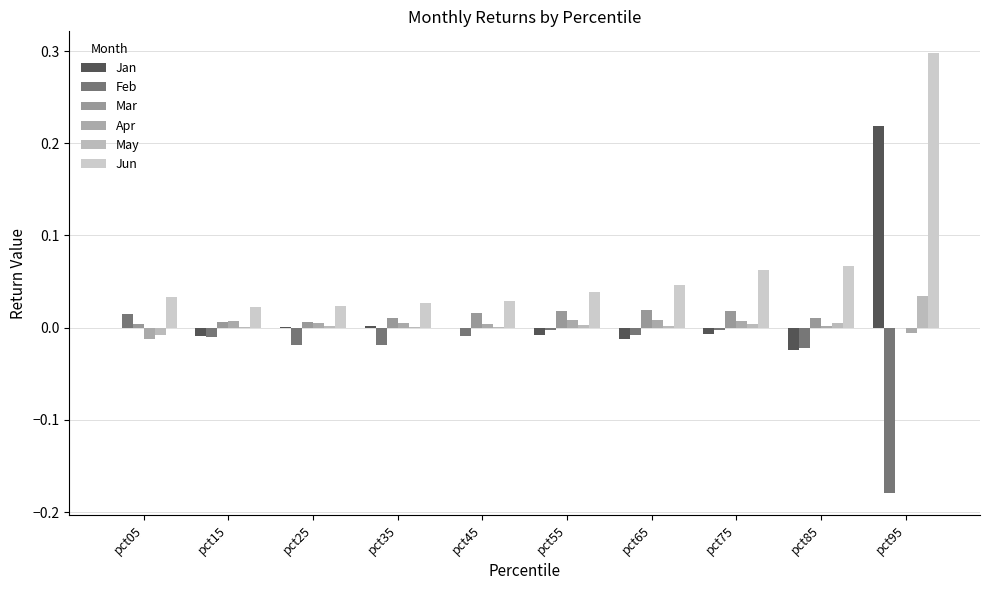

Which label corresponds to the largest value in the chart?

pct95